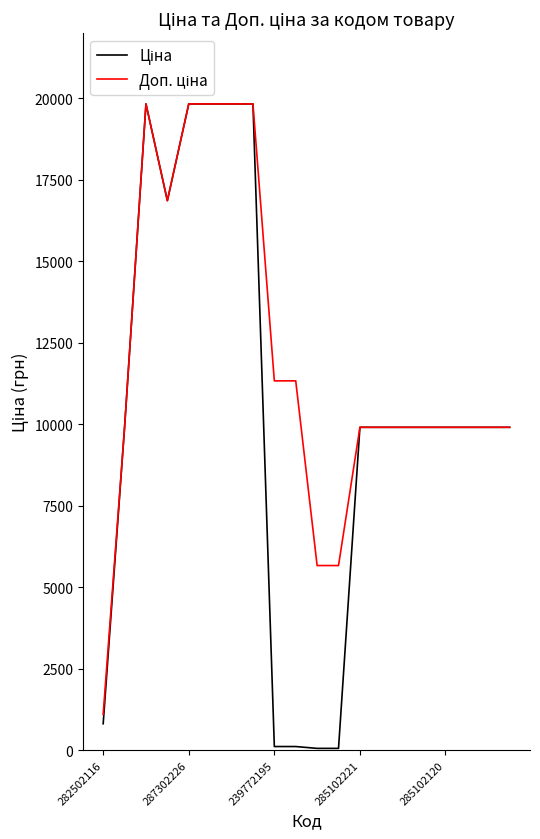

Rank the series by their average value, from highest to lowest.

Доп. ціна, Ціна